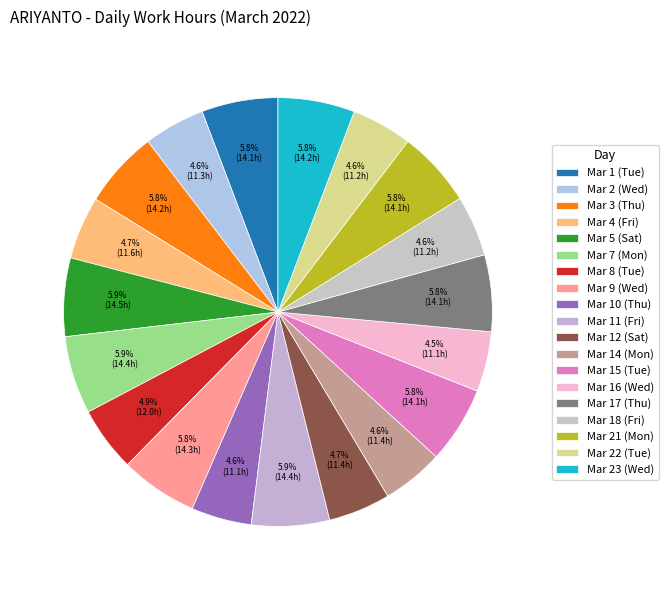

Count the number of slices in the pie.

19